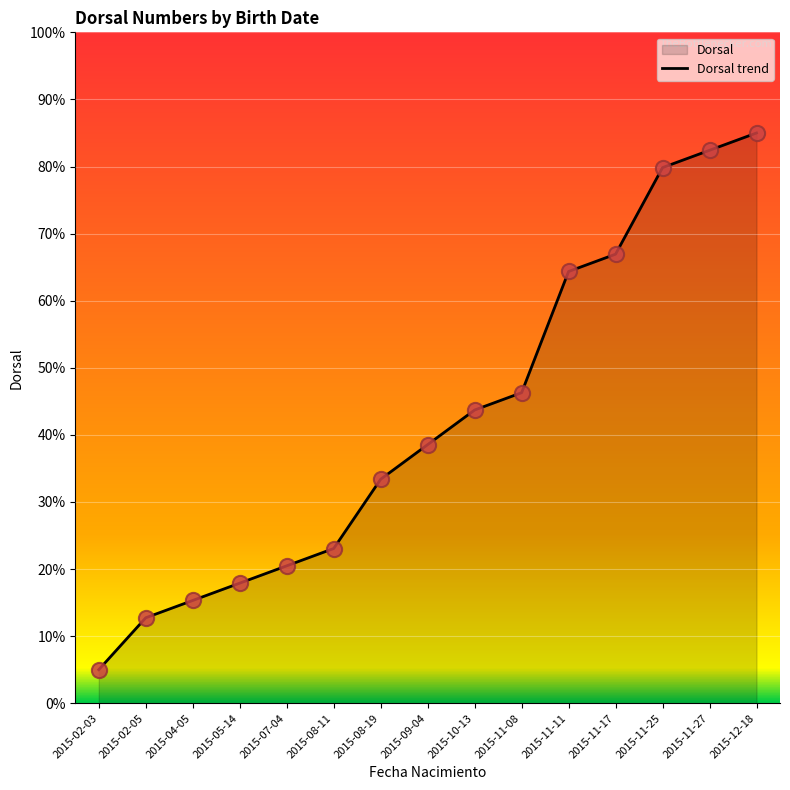

What is the change in value from 2015-02-05 to 2015-11-27?

+69.7